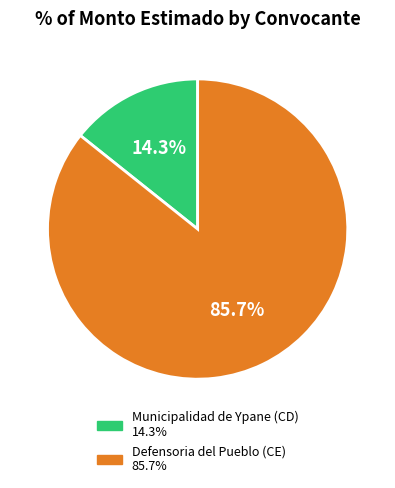

What is the ratio of the value at Municipalidad de Ypane (CD) to the value at Defensoria del Pueblo (CE)?

0.2